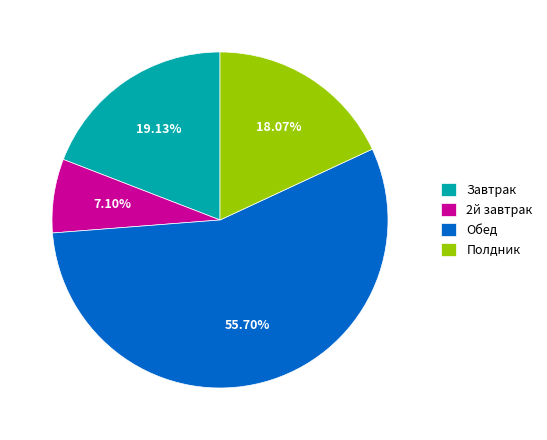

Between Полдник and Обед, which is larger?

Обед